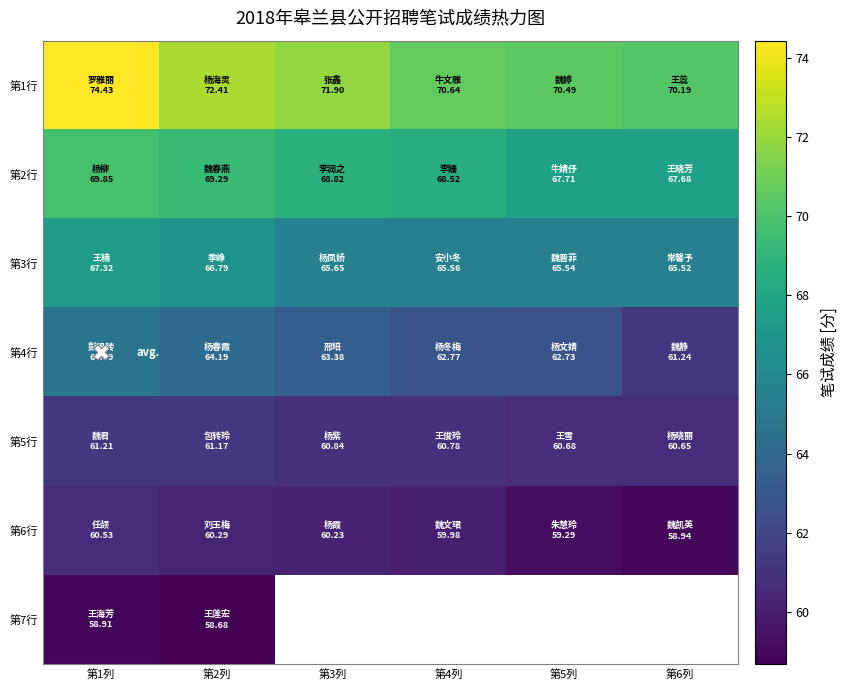

Which category has the lowest value in the 第4行 series?

第6列